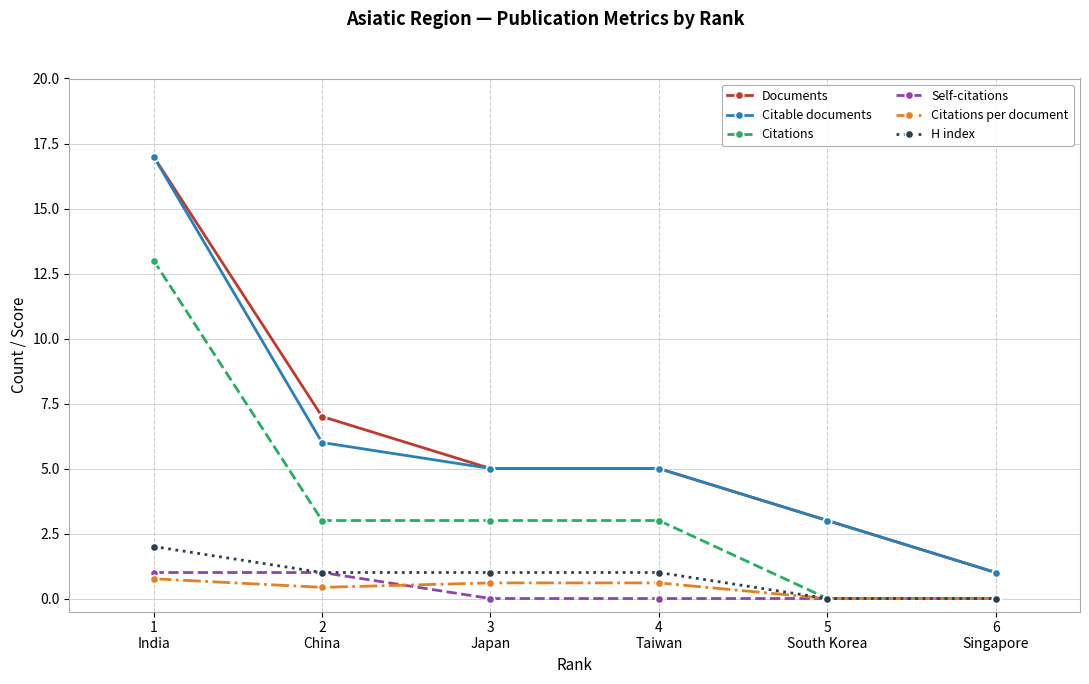

What is the maximum value shown in the chart?

17.0